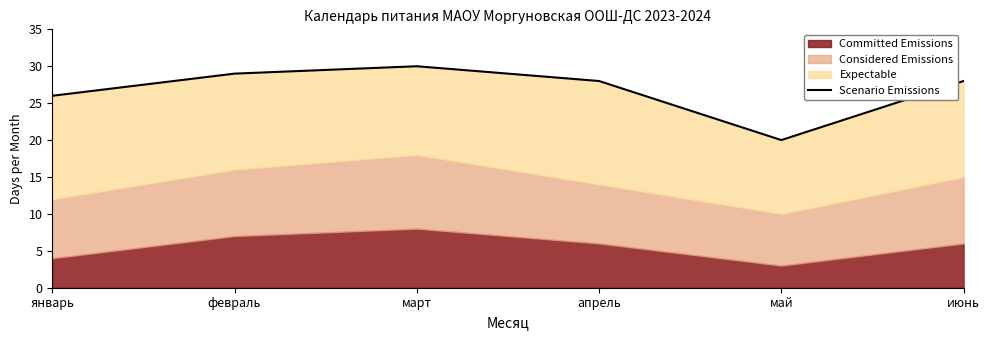

How many lines are shown in the chart?

1